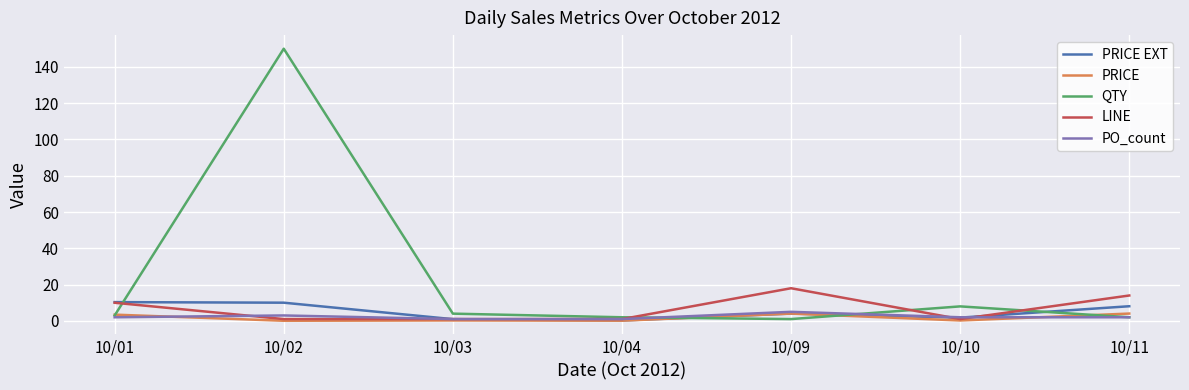

What are all the series names shown in the legend?

PRICE EXT, PRICE, QTY, LINE, PO_count